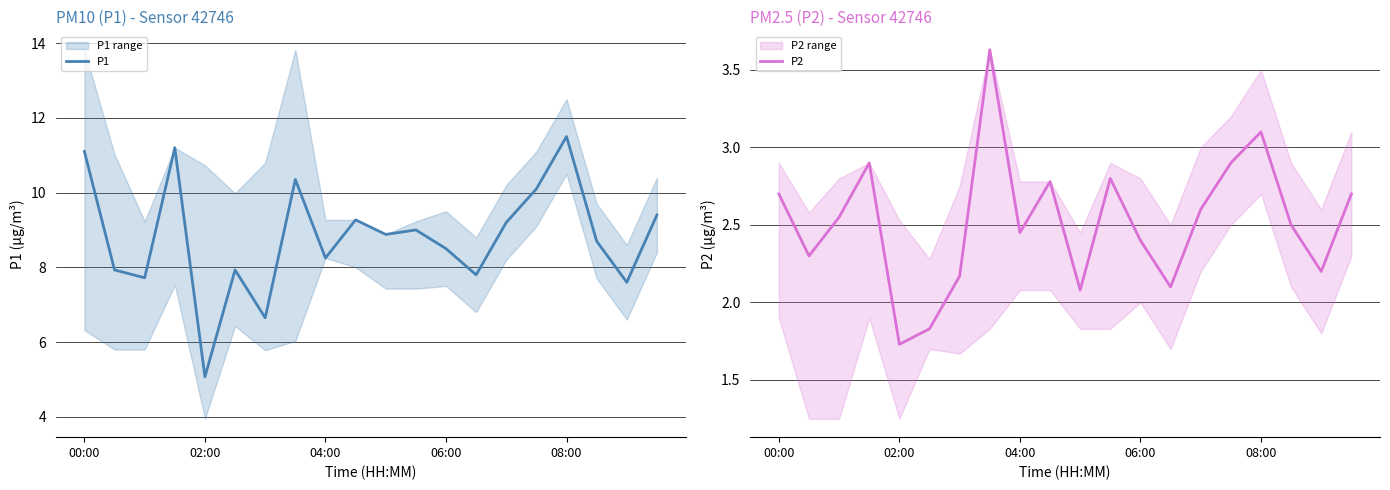

Does the chart have visible grid lines?

Yes